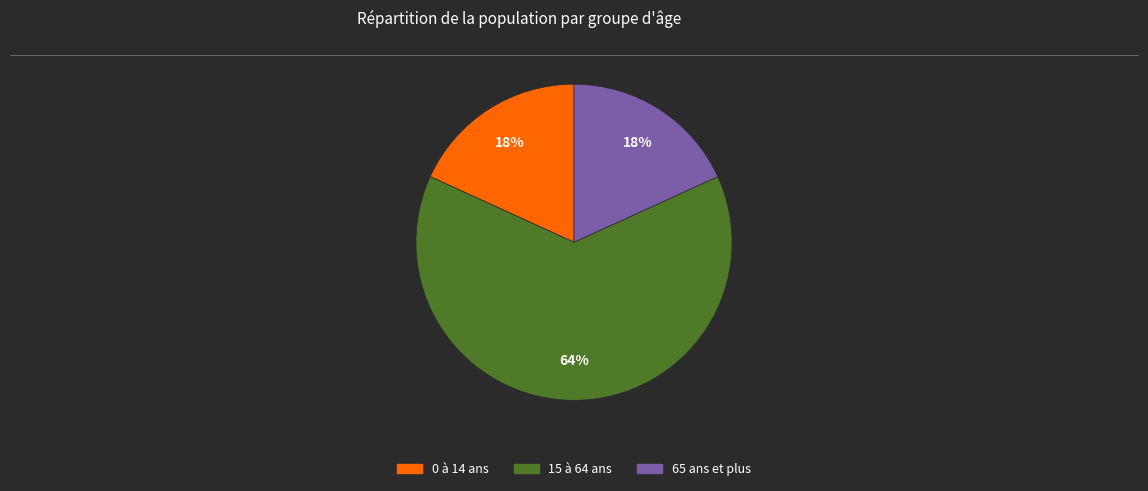

The 15 à 64 ans slice represents 64% of the pie. True or false?

True